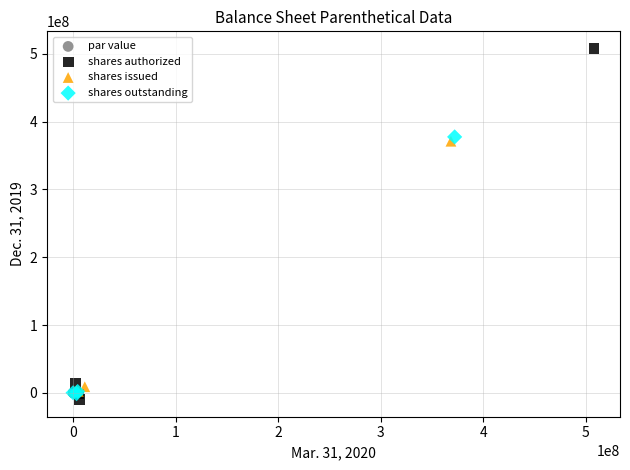

Which series has the widest spread of Y values?

shares authorized